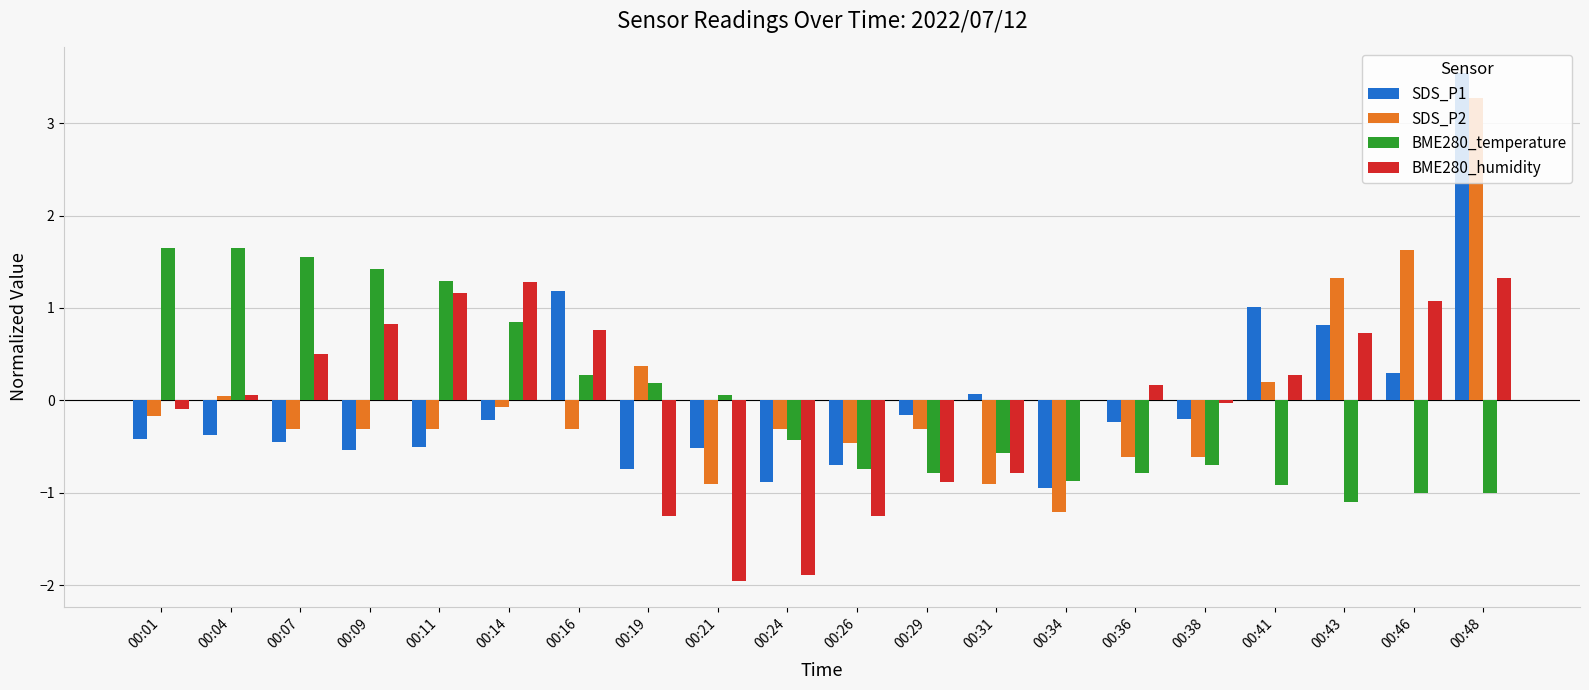

Is it true that BME280_humidity equals -0.3 at 00:26?

False